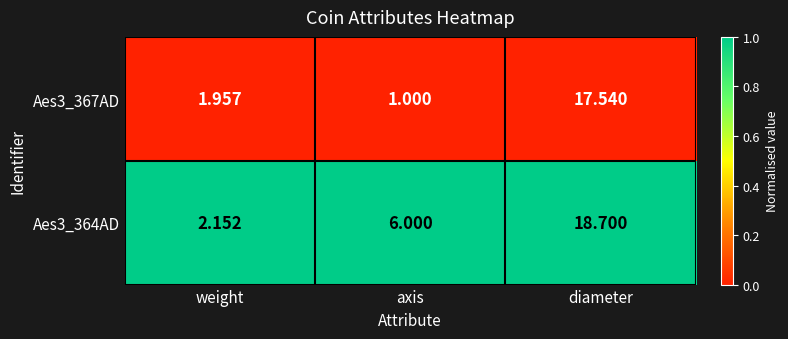

At which category is the sum across all series the highest?

diameter